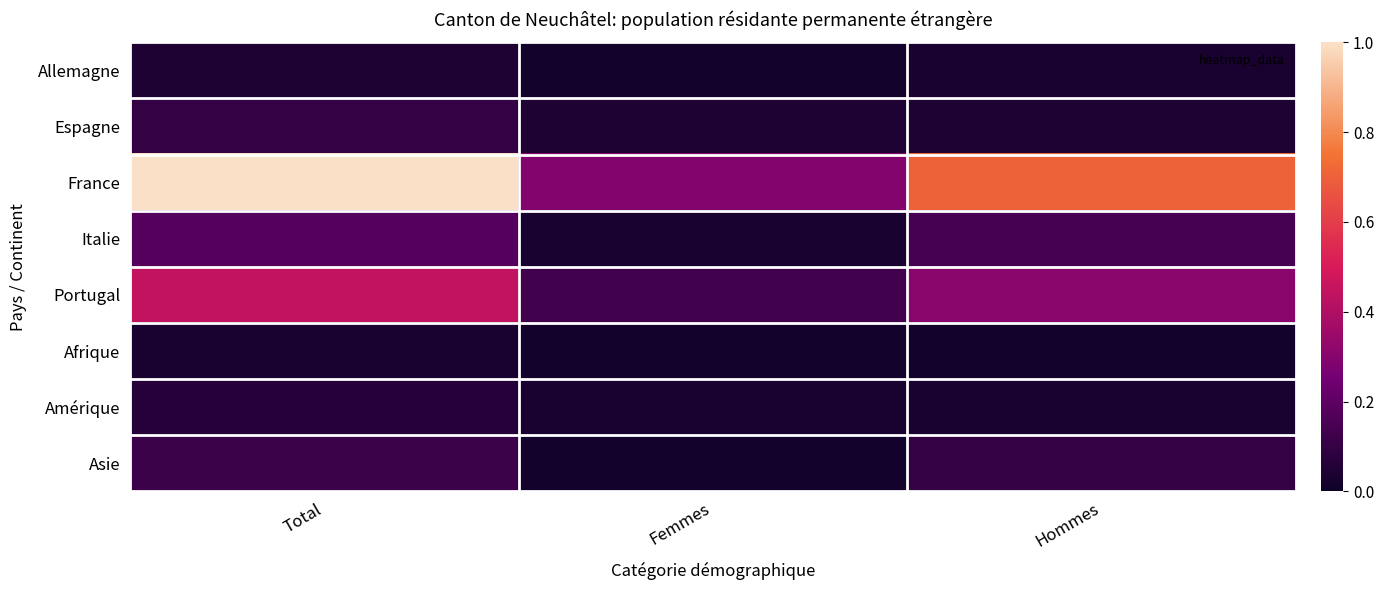

At how many categories does at least one series exceed 0?

3